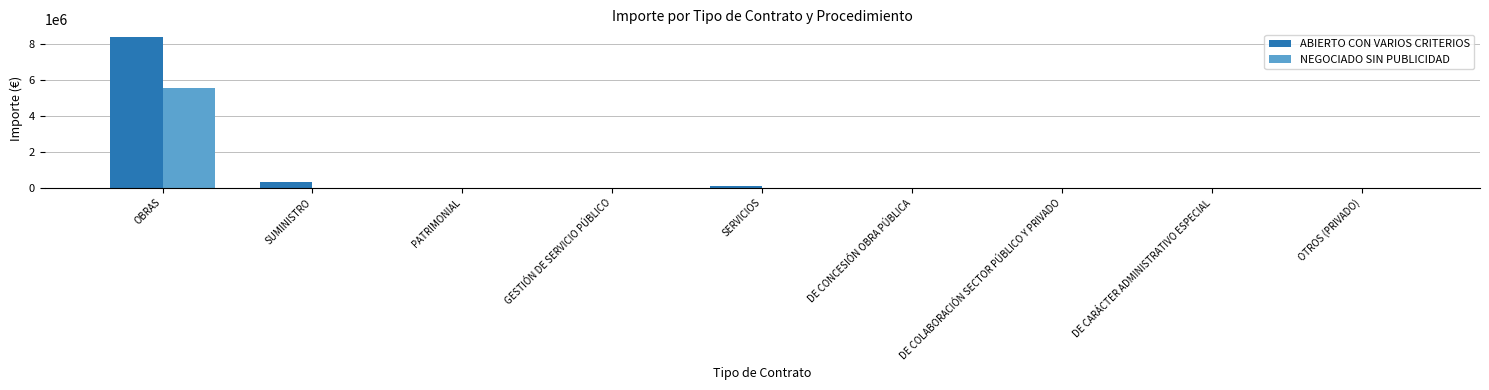

Is the value of NEGOCIADO SIN PUBLICIDAD at OBRAS greater than the value of ABIERTO CON VARIOS CRITERIOS at PATRIMONIAL?

Yes